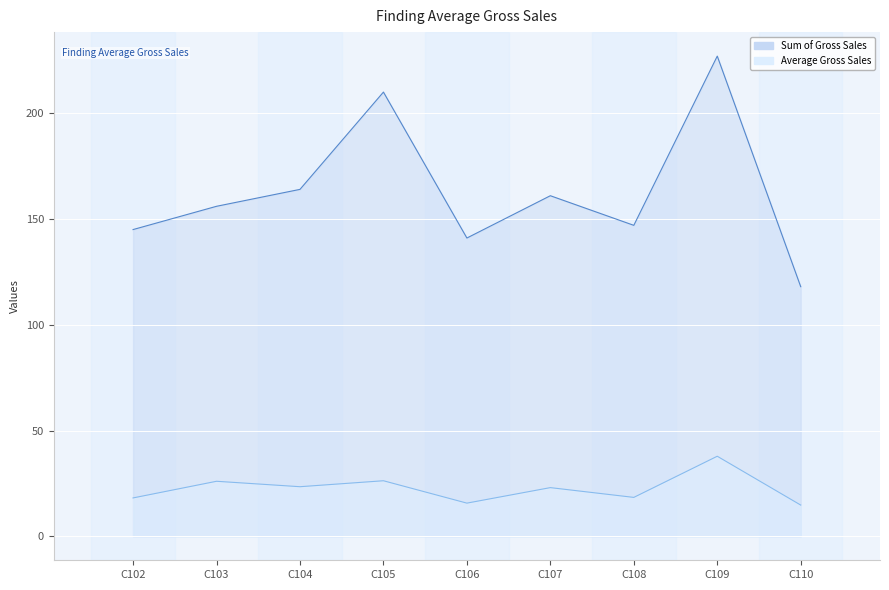

At how many categories does at least one series exceed 15?

9